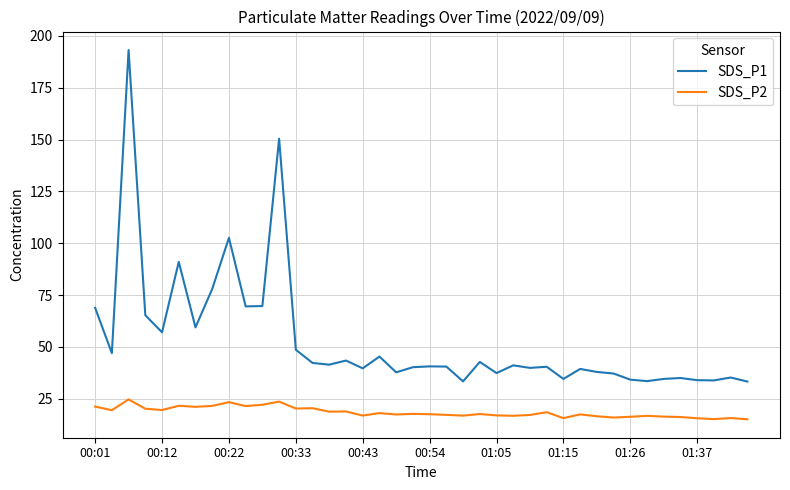

What is the difference between the maximum and minimum values in the SDS_P1 series?

159.9